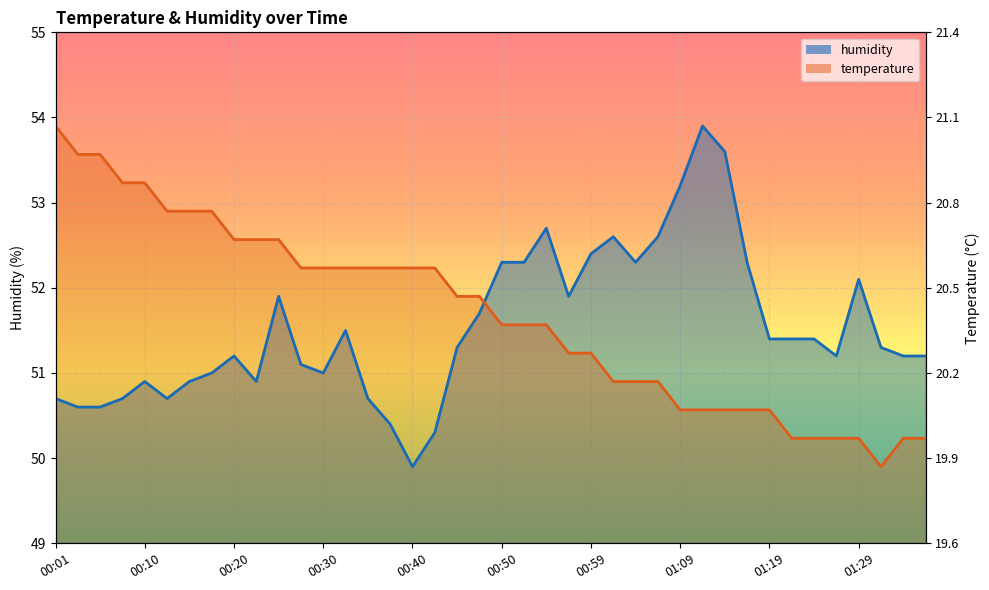

How many times do humidity and temperature cross each other?

1